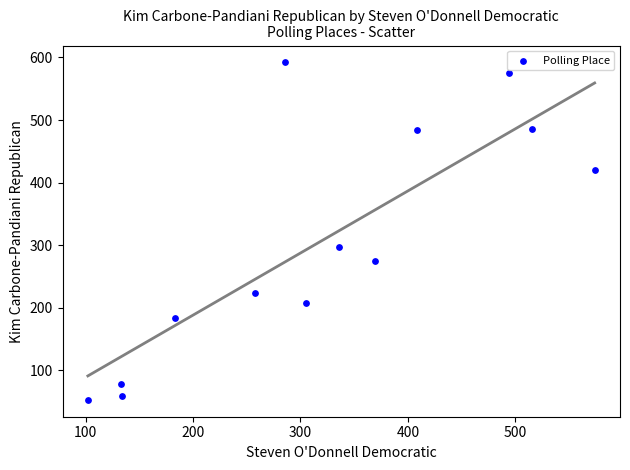

What Y value in the scatter plot is closest to 322?

297